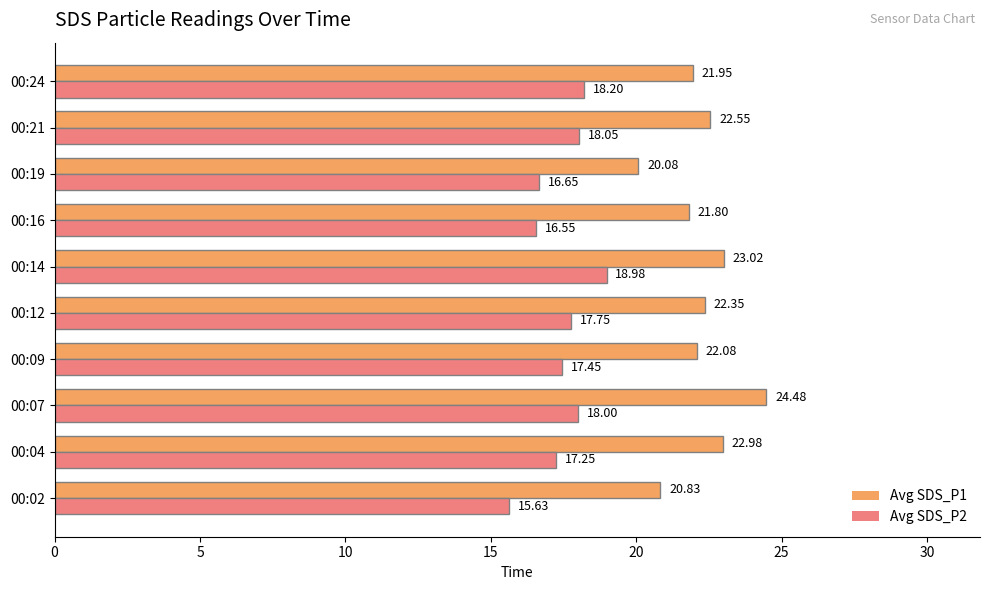

What is the difference between the maximum and minimum values in the Avg SDS_P1 series?

4.4